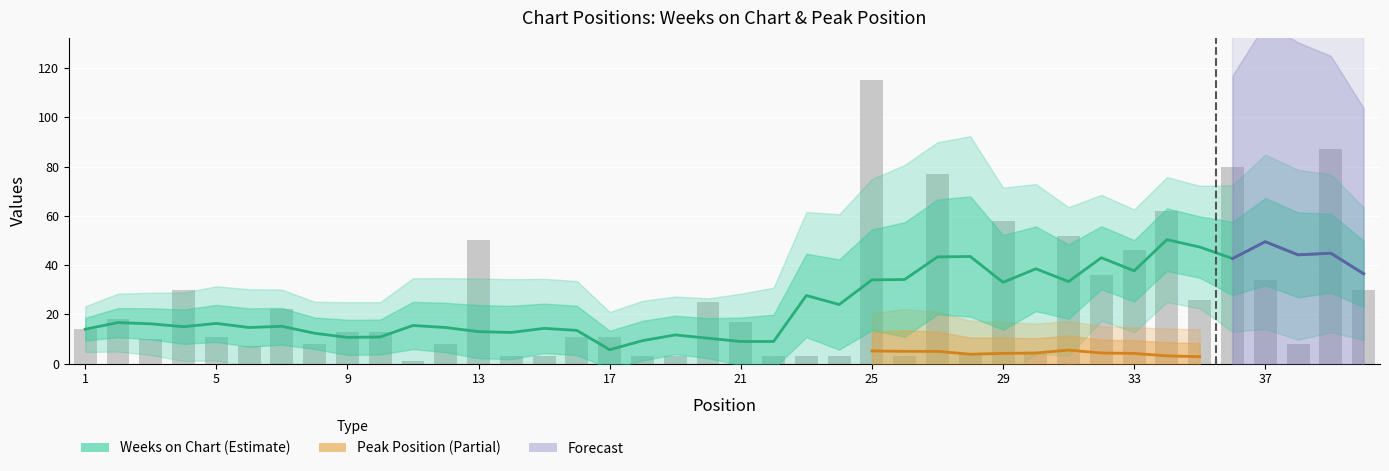

Where does the data first go above 13?

1